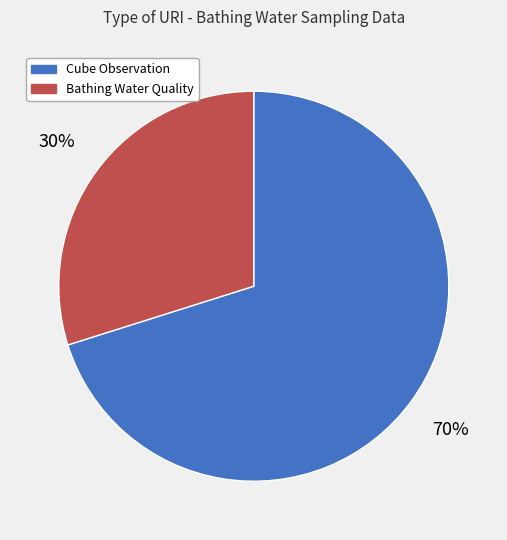

Count the number of slices in the pie.

2